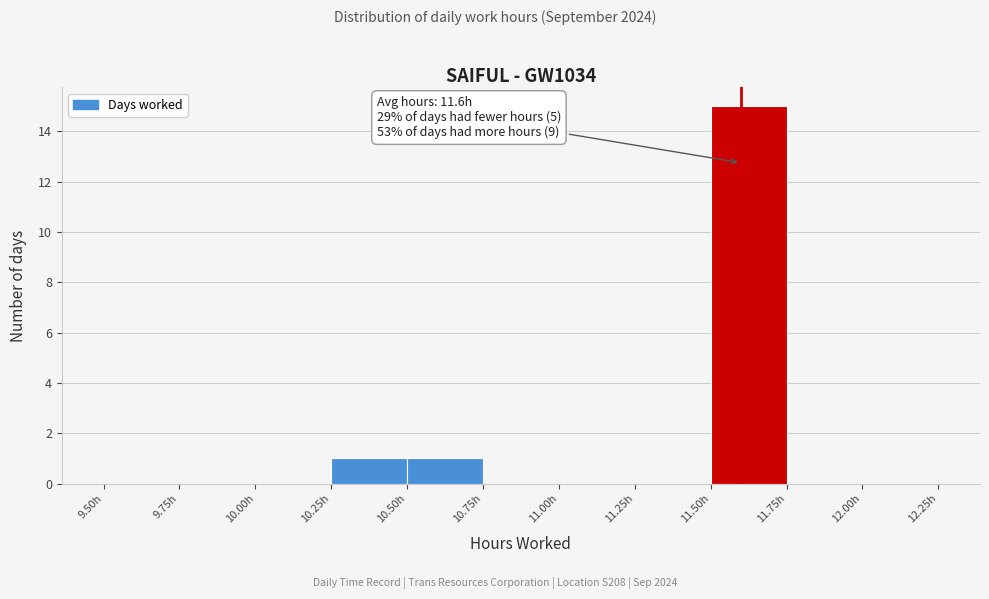

Which range on the x-axis has the tallest bar?

11.50 to 11.75